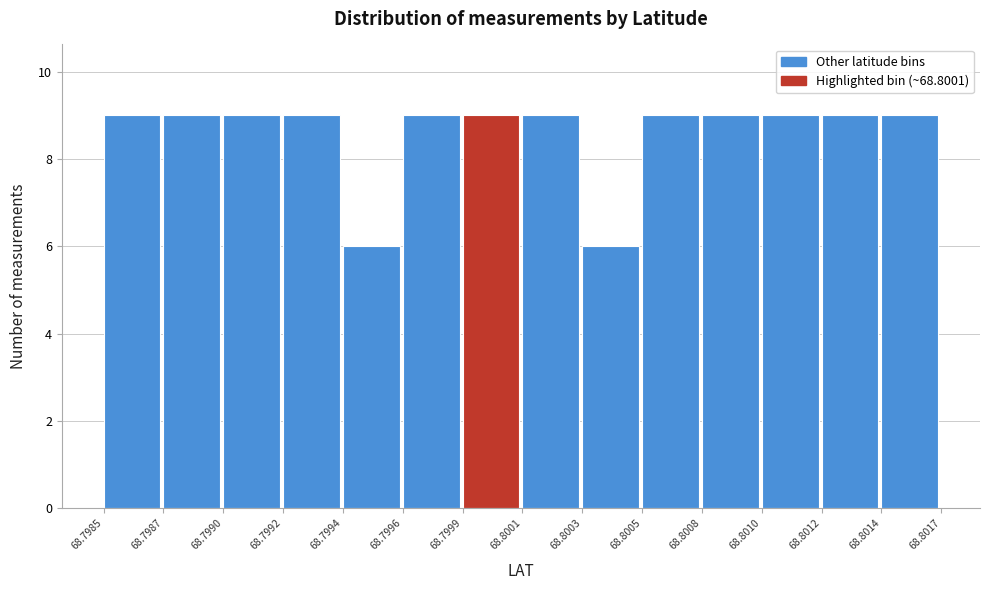

Reading right to left, list all the values displayed in this chart.

9	9	9	9	9	6	9	9	9	6	9	9	9	9